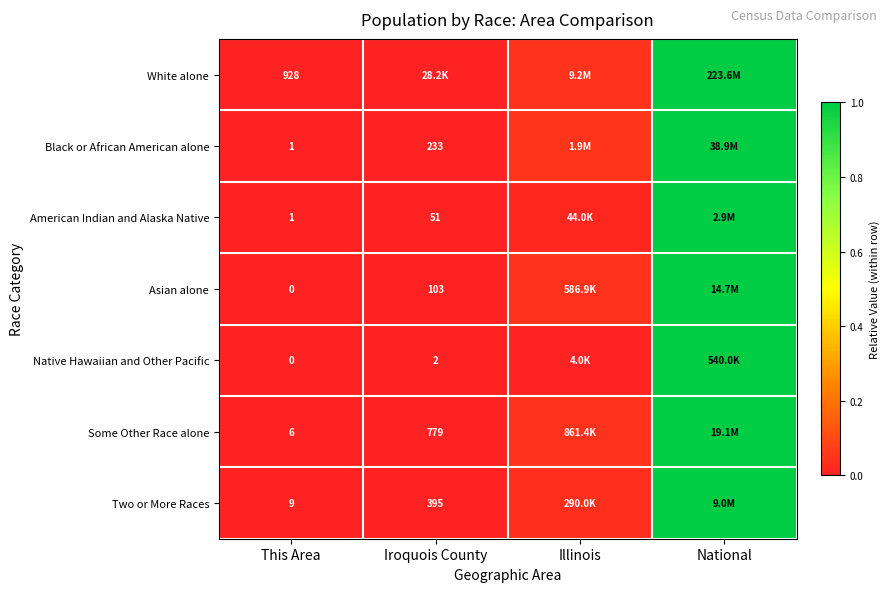

Is the value of Native Hawaiian and Other Pacific at Iroquois County greater than the value of American Indian and Alaska Native at Iroquois County?

No